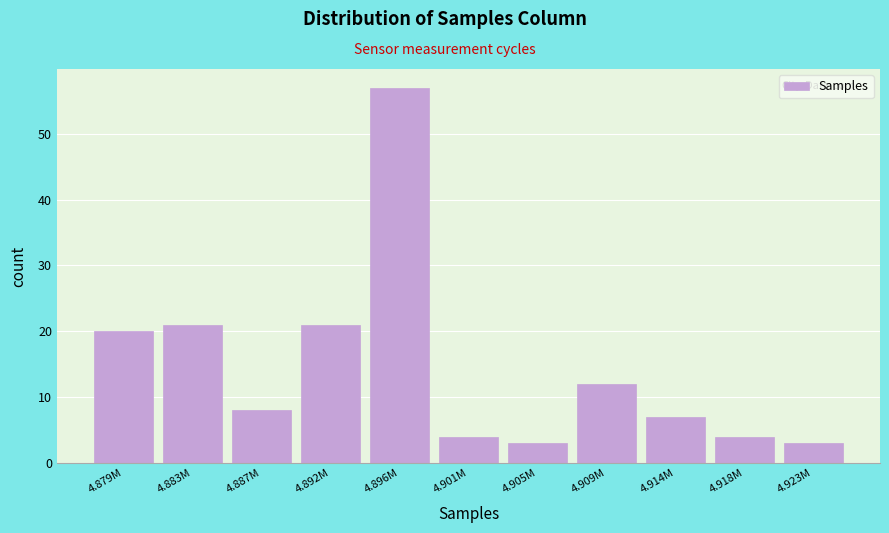

Reading left to right, extract all data points from this chart.

4.879M=20	4.883M=21	4.887M=8	4.892M=21	4.896M=57	4.901M=4	4.905M=3	4.909M=12	4.914M=7	4.918M=4	4.923M=3